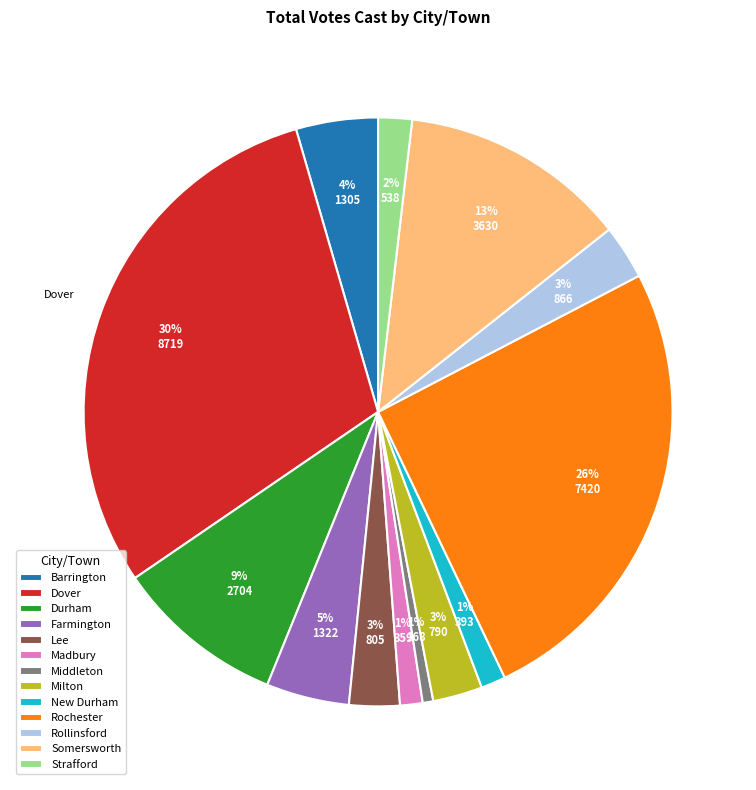

Is it true that New Durham is 1% of the pie?

True